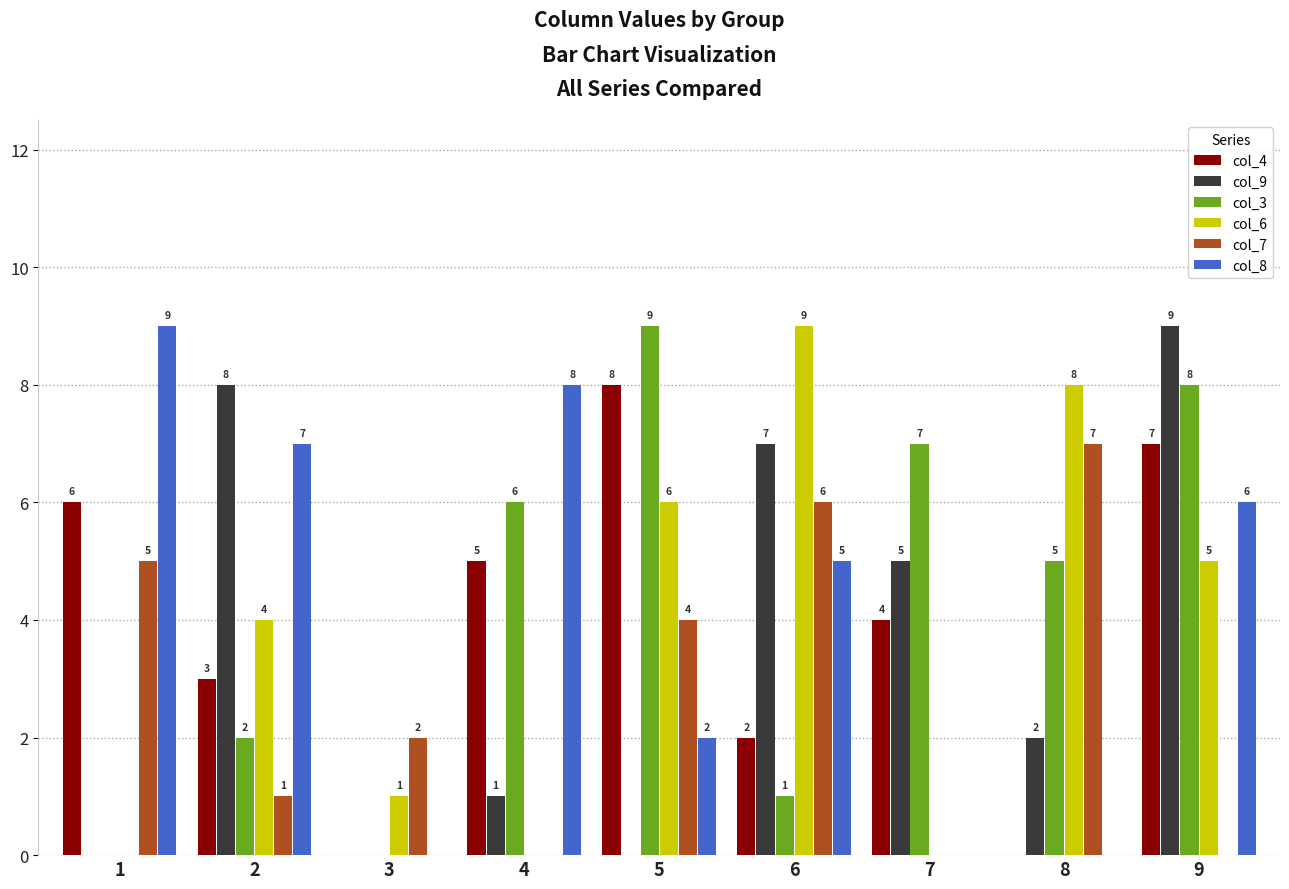

What is the average value of the col_8 series?

4